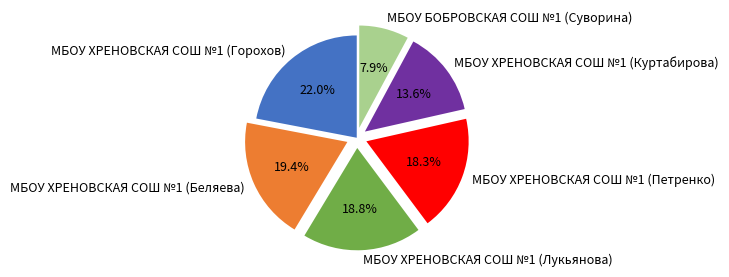

Is it true that МБОУ ХРЕНОВСКАЯ СОШ №1 (Беляева) is 19% of the pie?

True